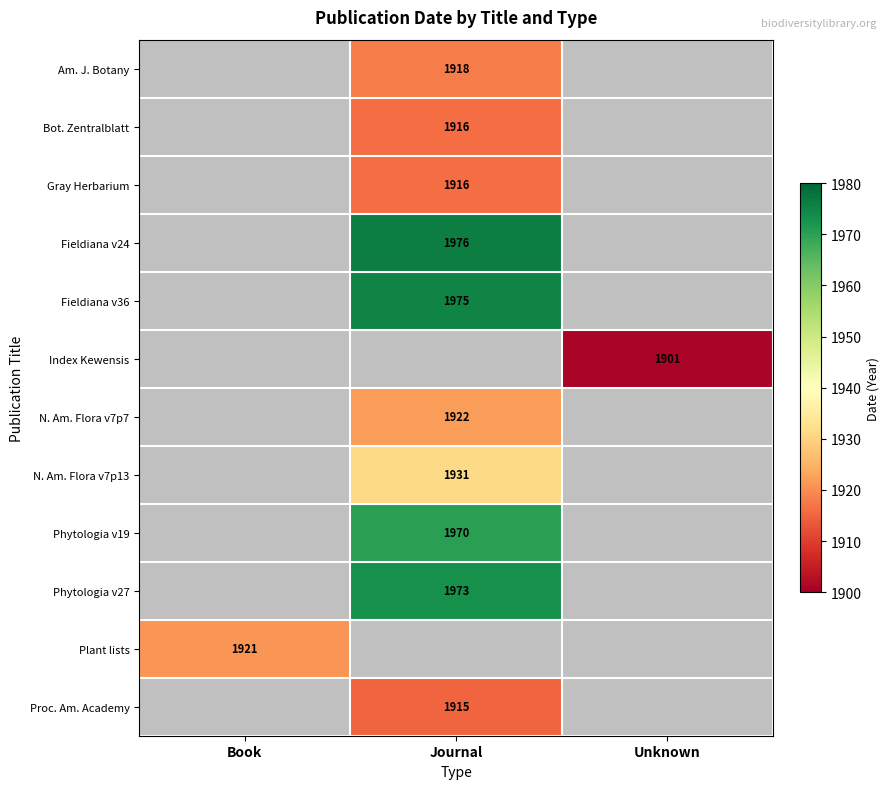

Is it true that Proc. Am. Academy equals 705 at Journal?

False